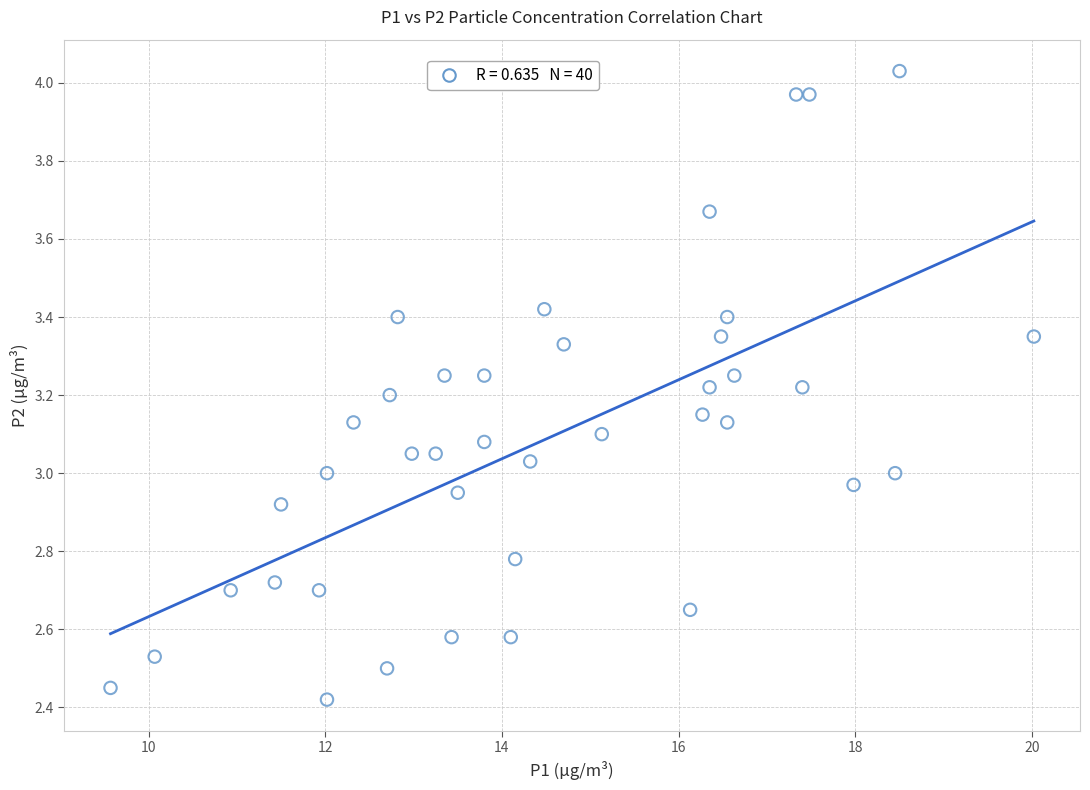

What is the range of X values (max minus min)?

10.4